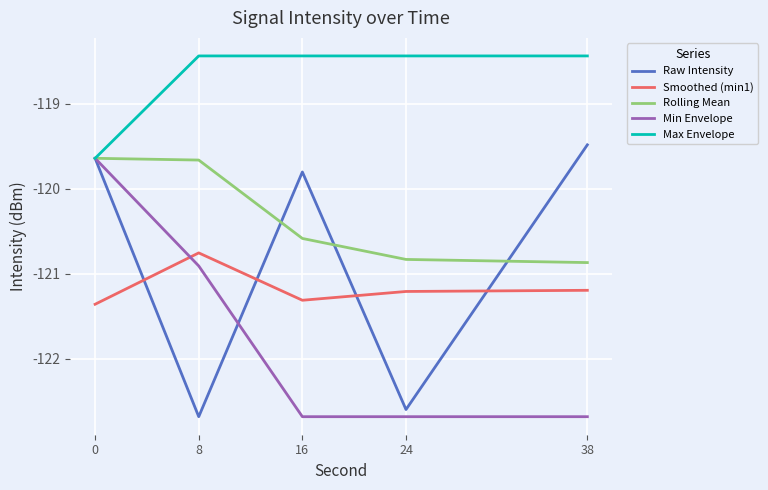

What is the lowest value of the Smoothed (min1) series?

-121.4